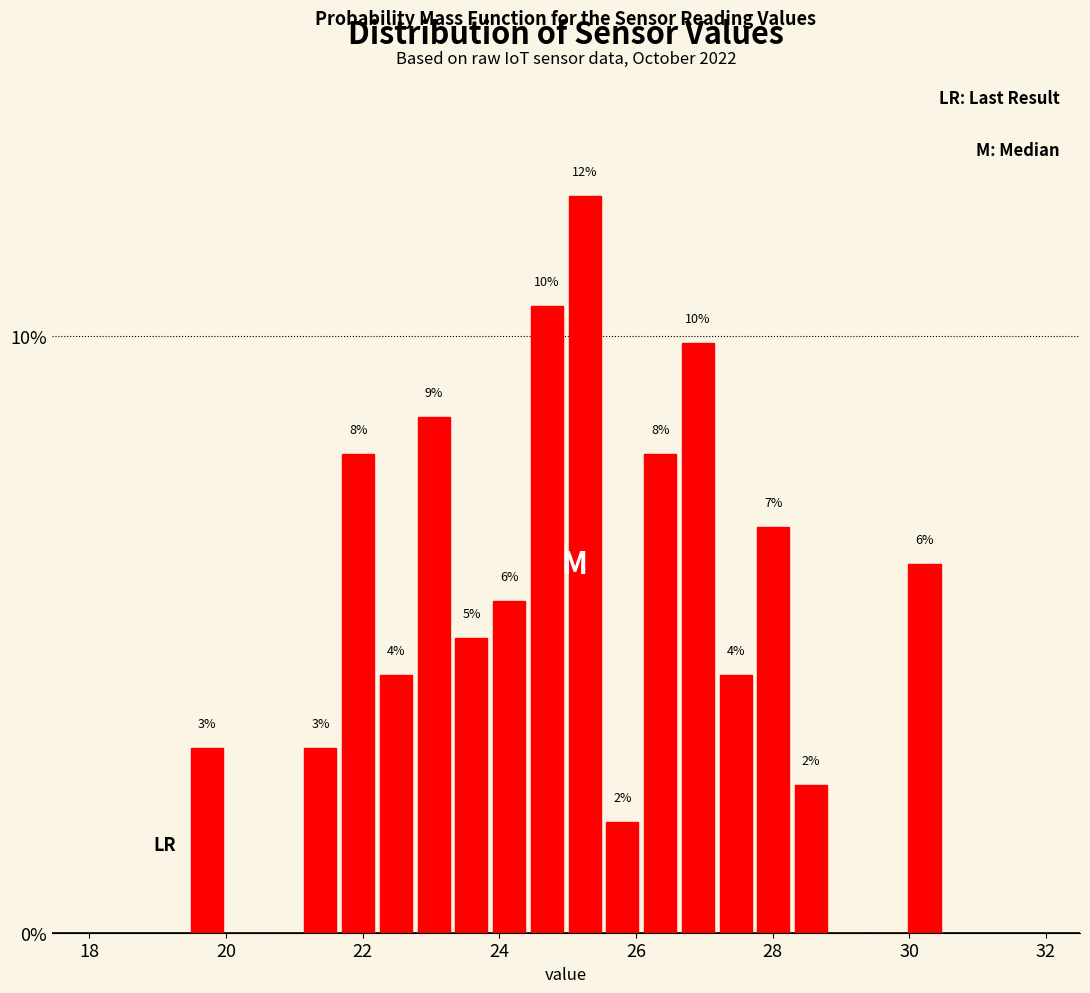

Around what value on the x-axis is the tallest bar? Give the approximate position of its centre, as read against the axis.

25.2